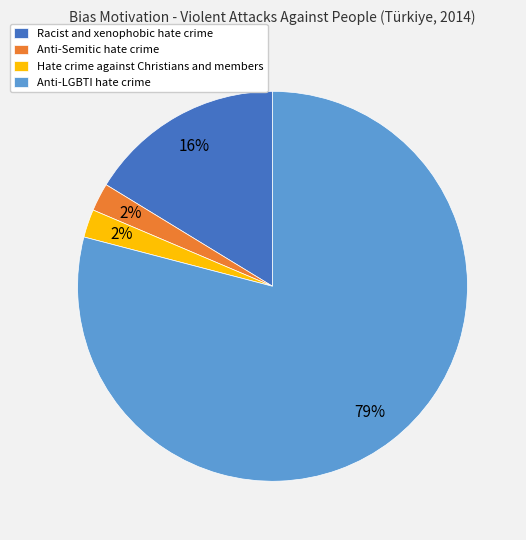

To the nearest percent, what portion does Racist and xenophobic hate crime represent?

16%